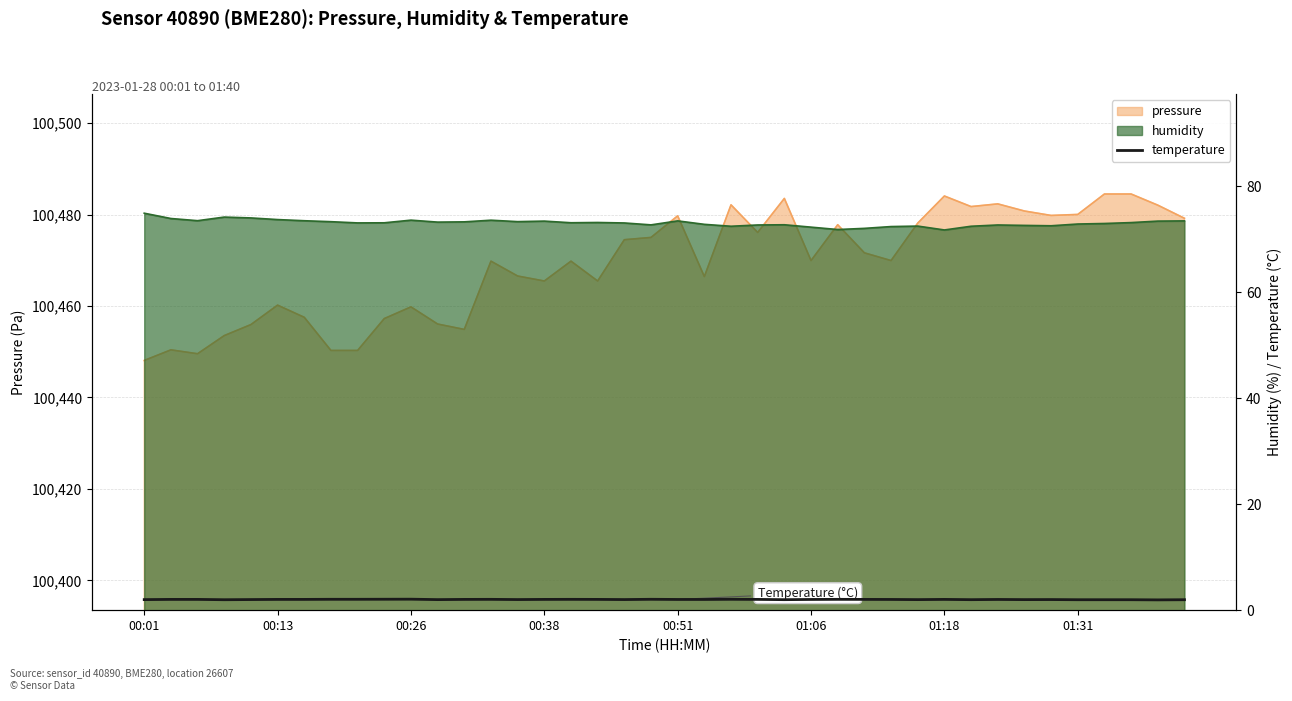

How many categories are shown in the chart?

40